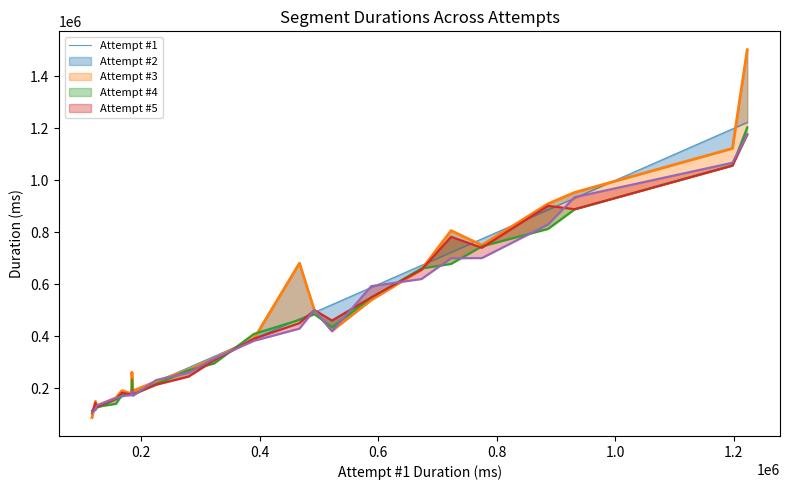

True or false: the data shows 109118 at 1.2.

False